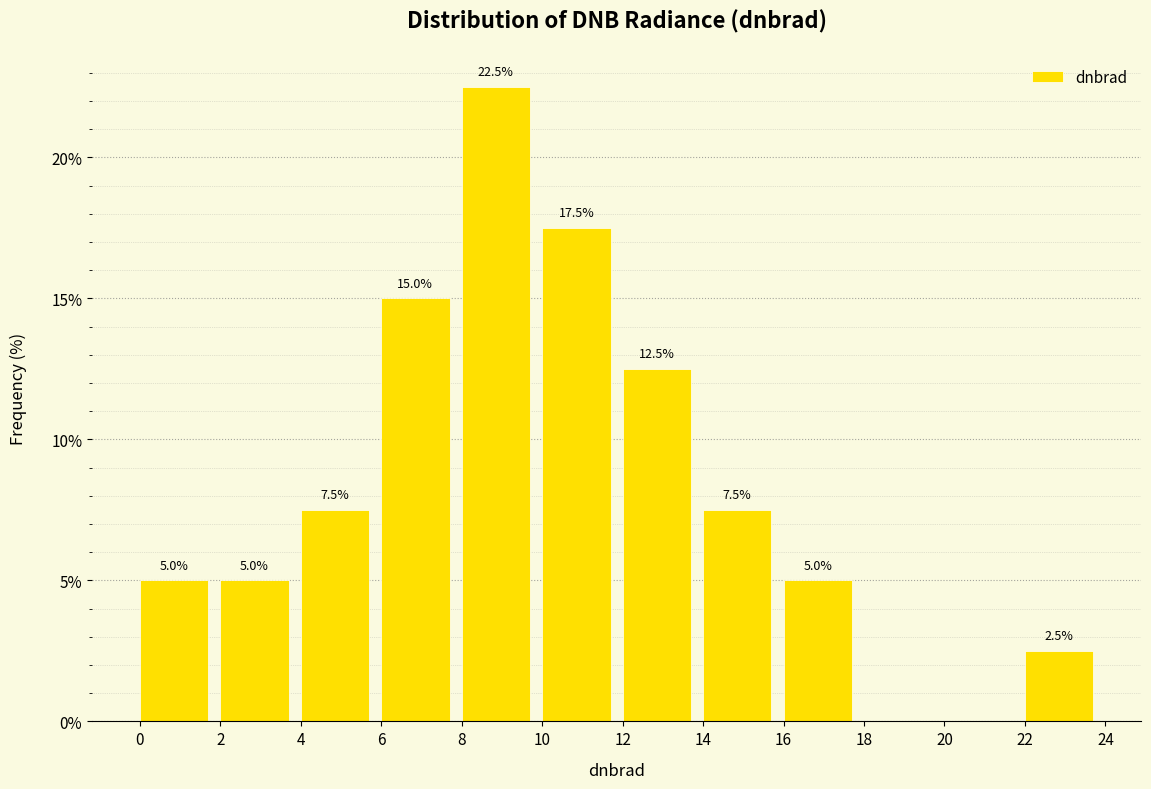

Which range on the x-axis has the tallest bar?

8 to 10